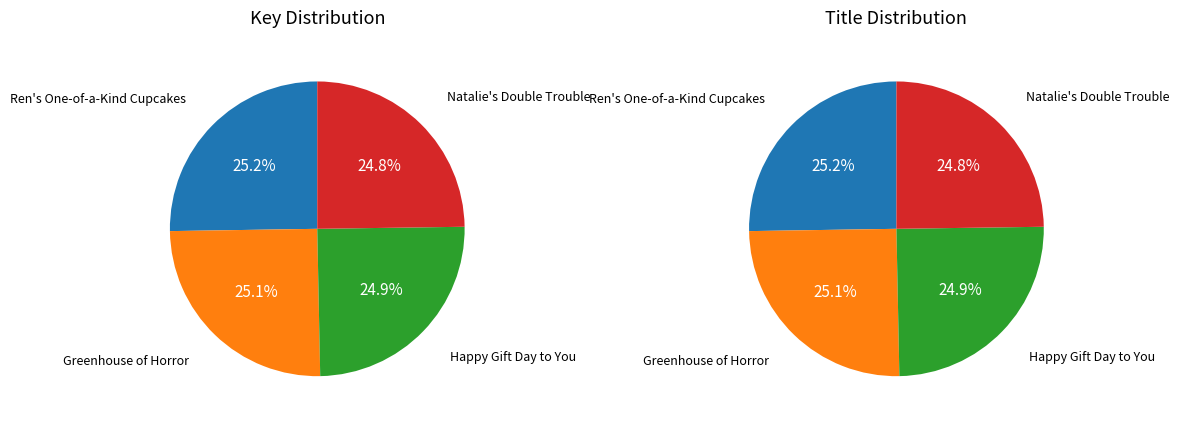

Which category has the biggest portion of the pie?

Ren's One-of-a-Kind Cupcakes